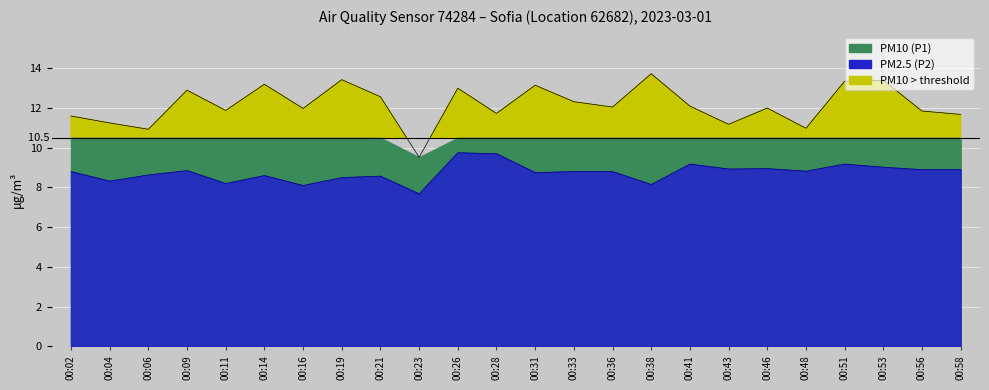

What is the difference between the highest and lowest values at 00:04?

2.9